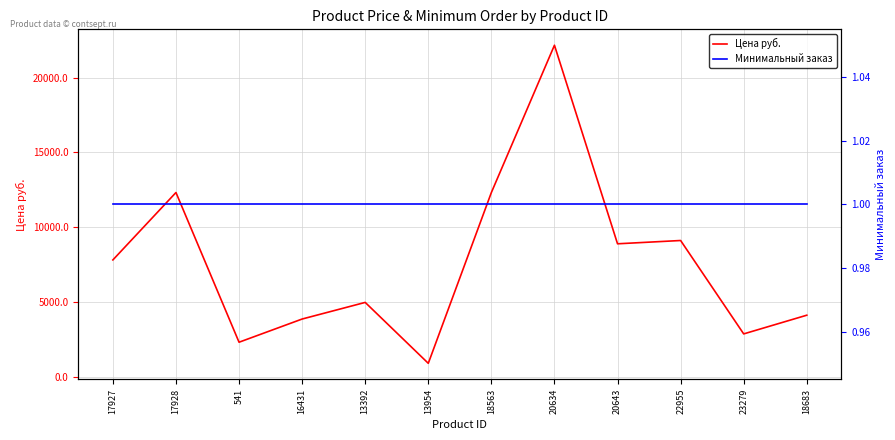

What is the average value of the Минимальный заказ series?

1.0